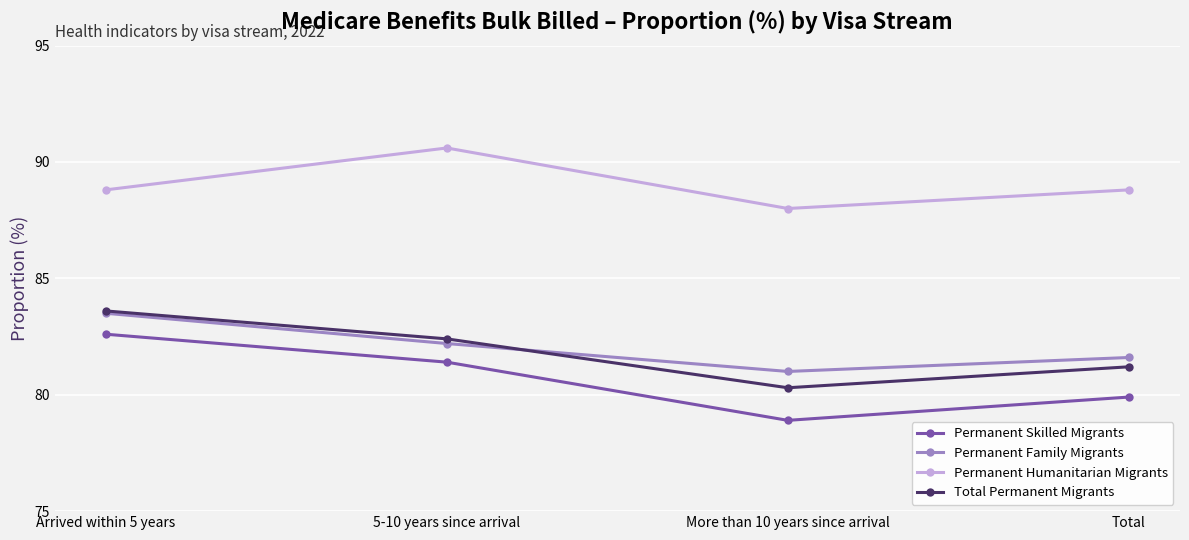

What is the difference between the Permanent Family Migrants values at More than 10 years since arrival and Total?

0.6